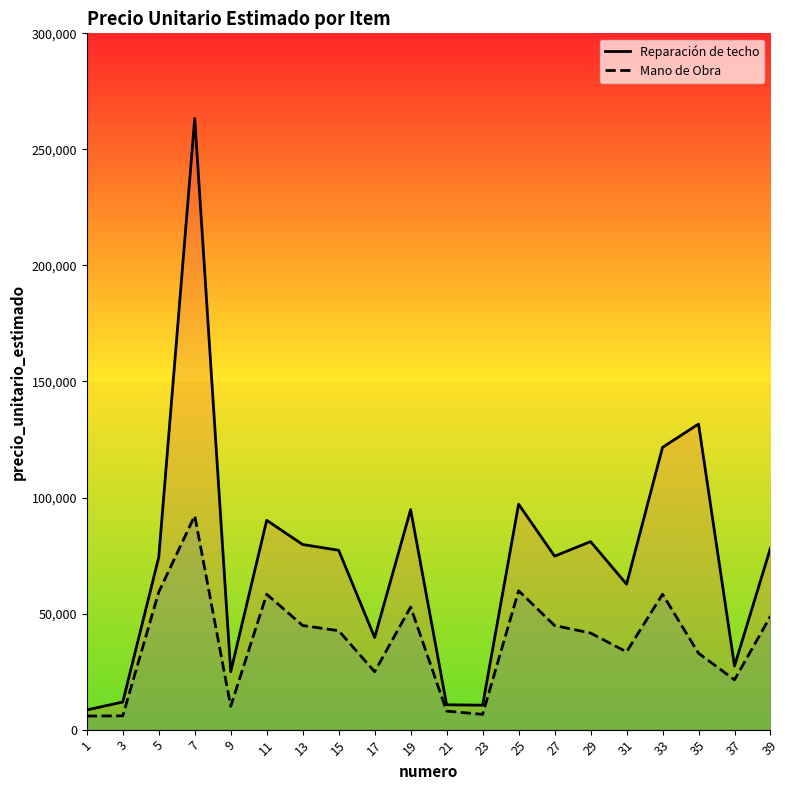

What is the value of the Reparación de techo point at the 5th from the left?

24936